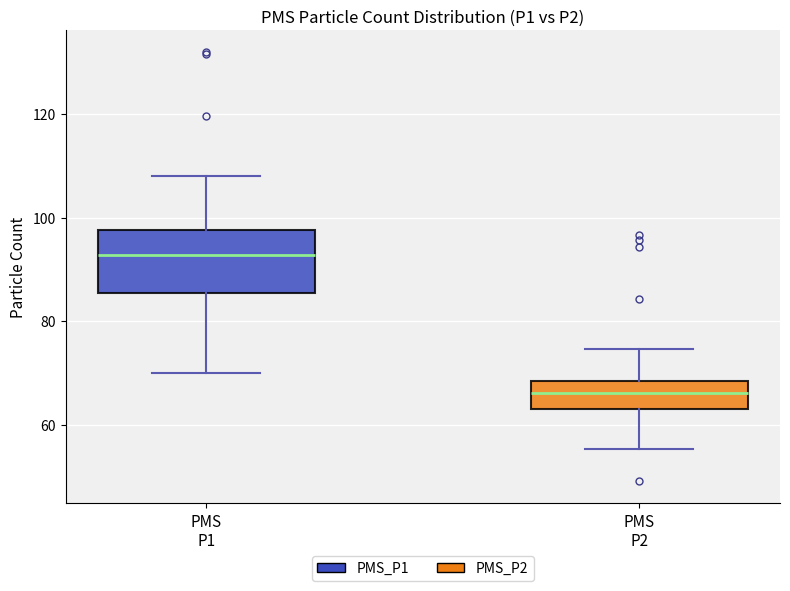

Comparing the boxes themselves (not the whiskers), which one is the tallest?

PMS P1